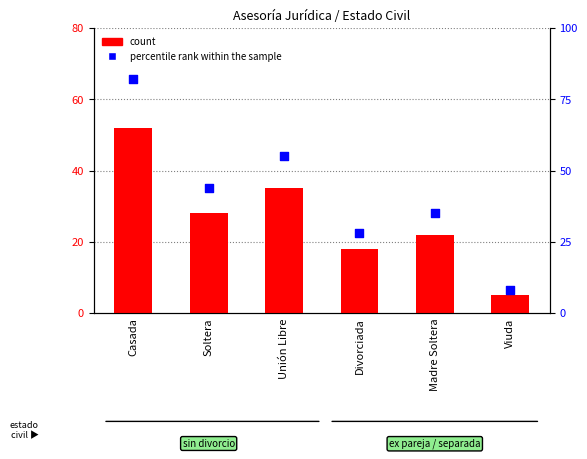

What is the total value across all series at Viuda?

13